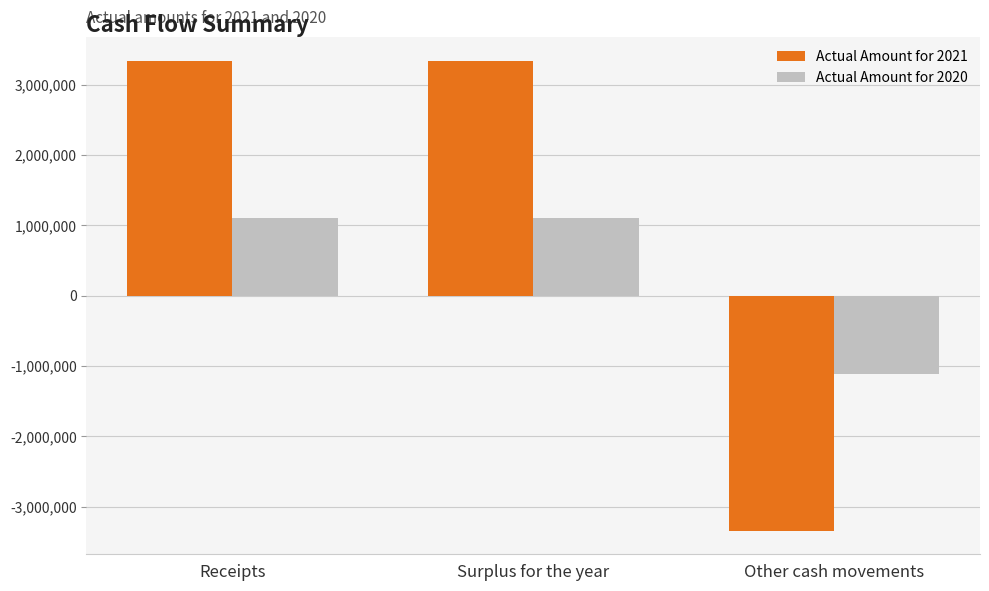

What is the difference between the second highest and minimum values in the Actual Amount for 2020 series?

2222288